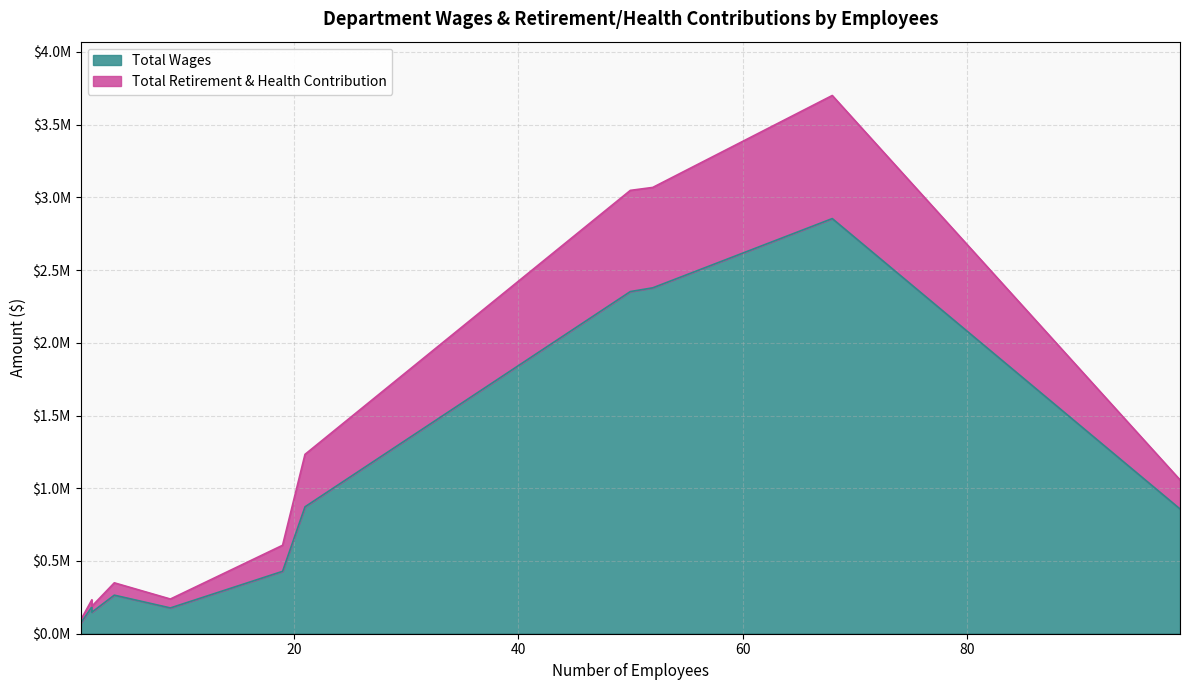

True or false: Total Wages and Total Retirement & Health Contribution intersect in this chart.

False